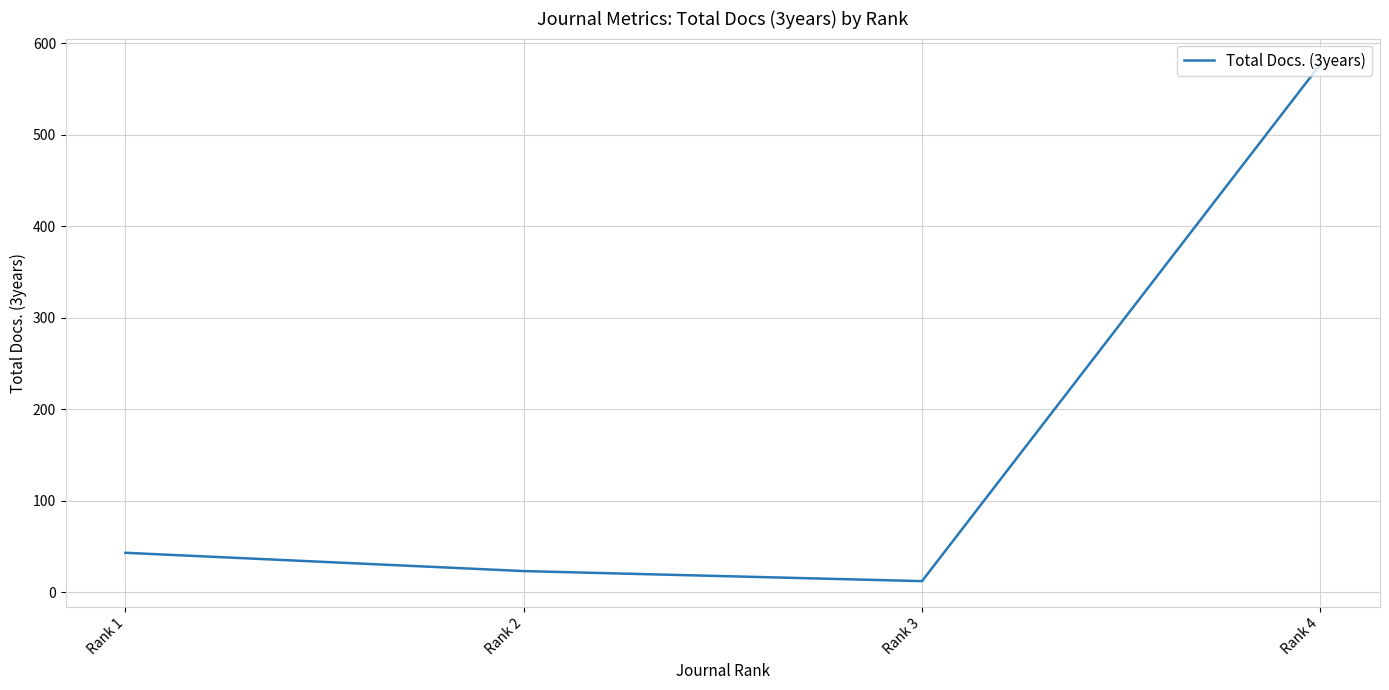

True or false: the data has more than 2 interior local peaks.

False